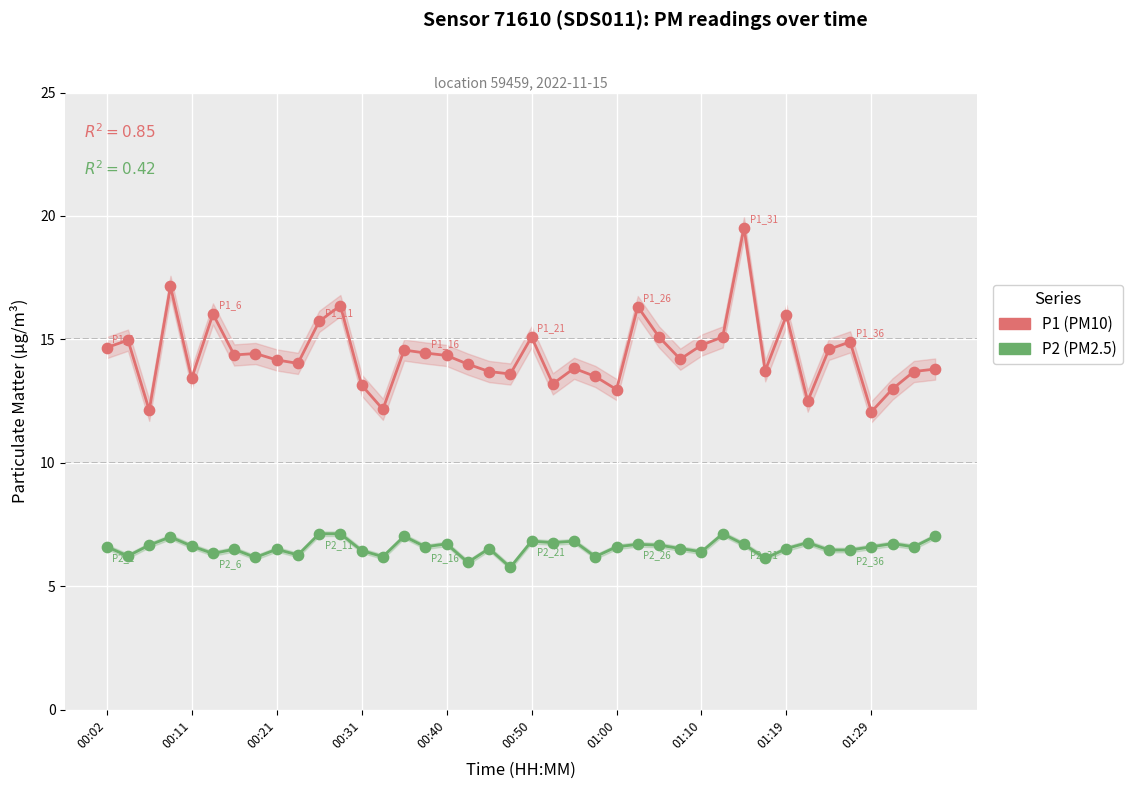

At which category is the sum across all series the highest?

30